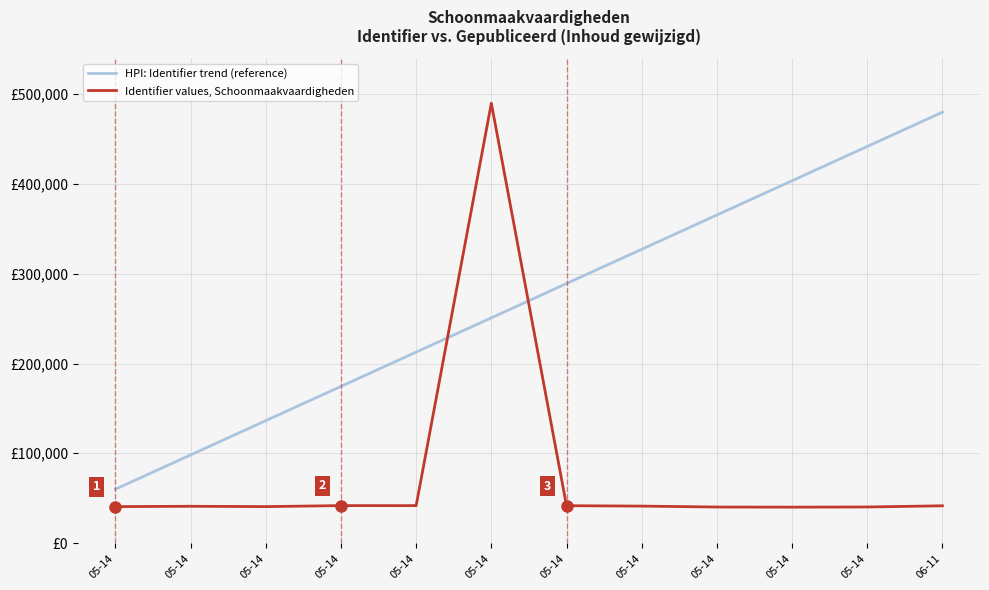

Reading left to right, list all the values displayed in this chart.

HPI: Identifier trend (reference): 60000.0	98181.8	136363.6	174545.5	212727.3	250909.1	289090.9	327272.7	365454.5	403636.4	441818.2	480000.0
Identifier values, Schoonmaakvaardigheden: 40583.9	40973.1	40611.7	41723.8	41696.0	490000.0	41612.6	41167.7	40139.0	40000.0	40194.6	41501.4